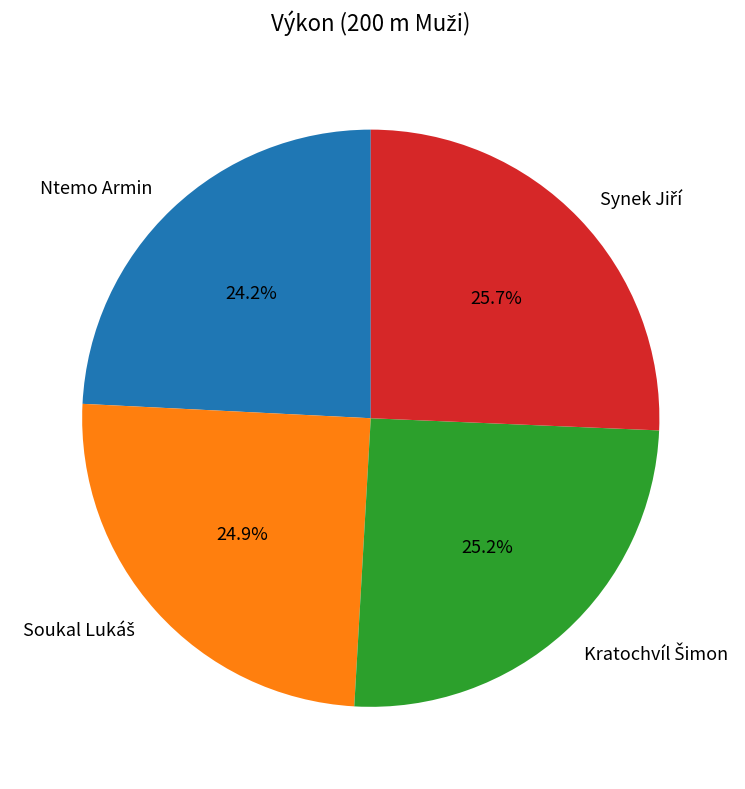

What is the smallest slice in the pie chart?

Ntemo Armin